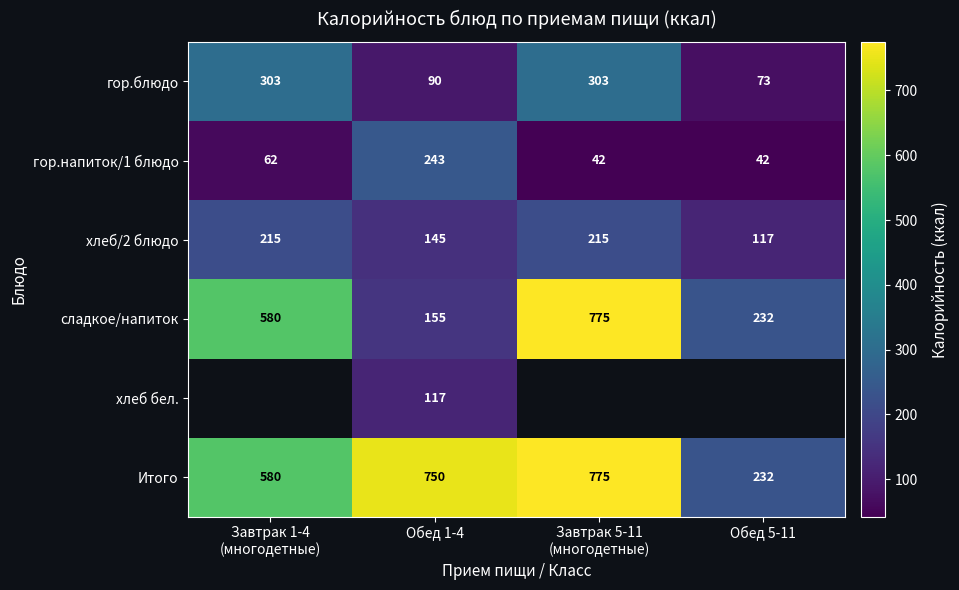

At which label is хлеб/2 блюдо closest to 166?

Обед 1-4